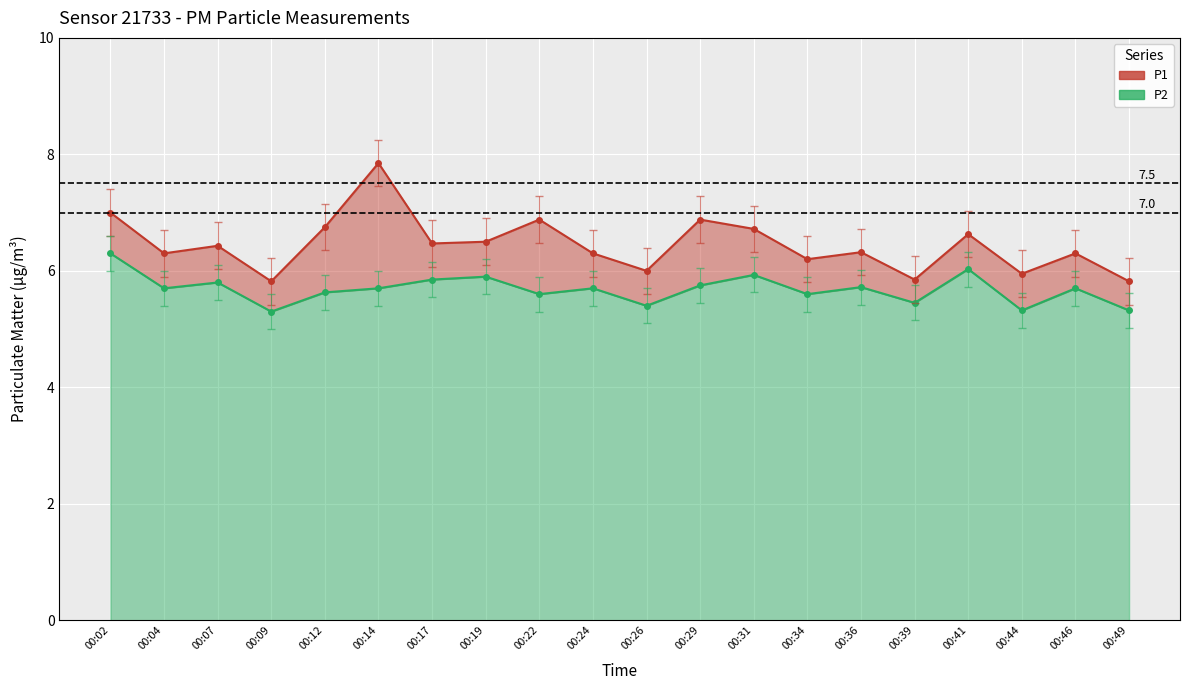

Reading left to right, transcribe all the data shown in this chart.

P1: 7.0	6.3	6.4	5.8	6.8	7.8	6.5	6.5	6.9	6.3	6.0	6.9	6.7	6.2	6.3	5.8	6.6	6.0	6.3	5.8
P2: 6.3	5.7	5.8	5.3	5.6	5.7	5.8	5.9	5.6	5.7	5.4	5.8	5.9	5.6	5.7	5.5	6.0	5.3	5.7	5.3